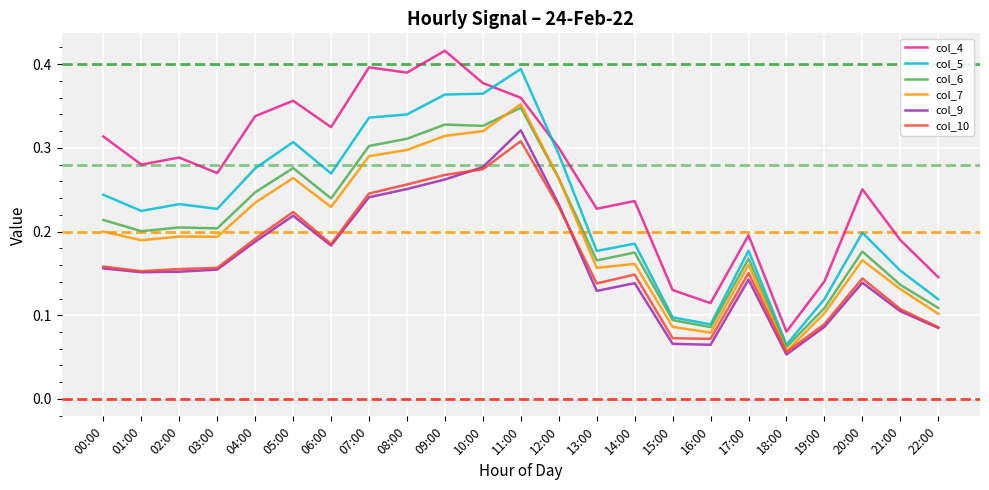

Rank the series at 11:00 from highest to lowest value.

col_5, col_4, col_7, col_6, col_9, col_10